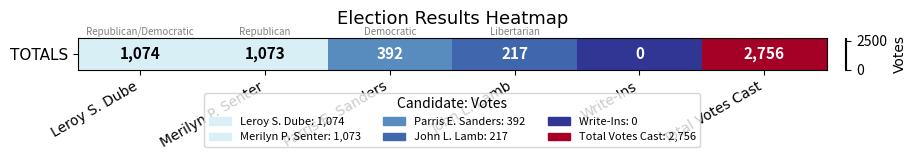

What is the change in value from Parris E. Sanders to Write-Ins?

-392